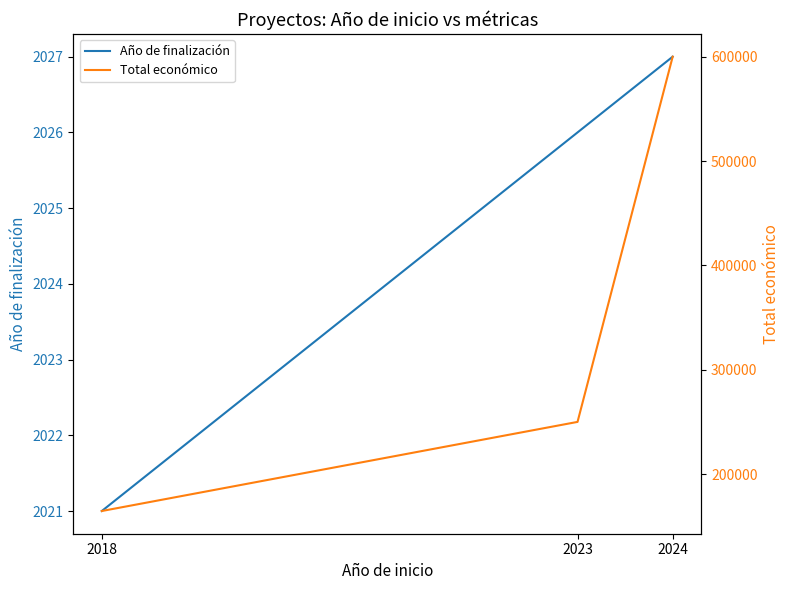

What is the approximate value of Total económico at 2023?

250000